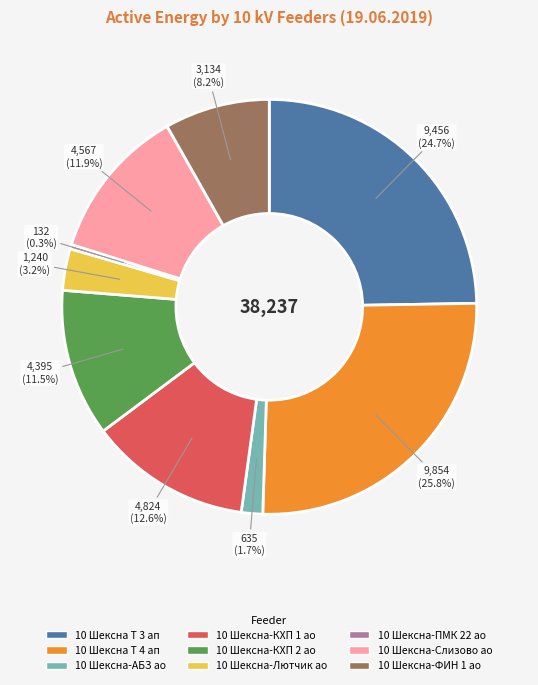

The 10 Шексна Т 4 ап slice represents 33% of the pie. True or false?

False